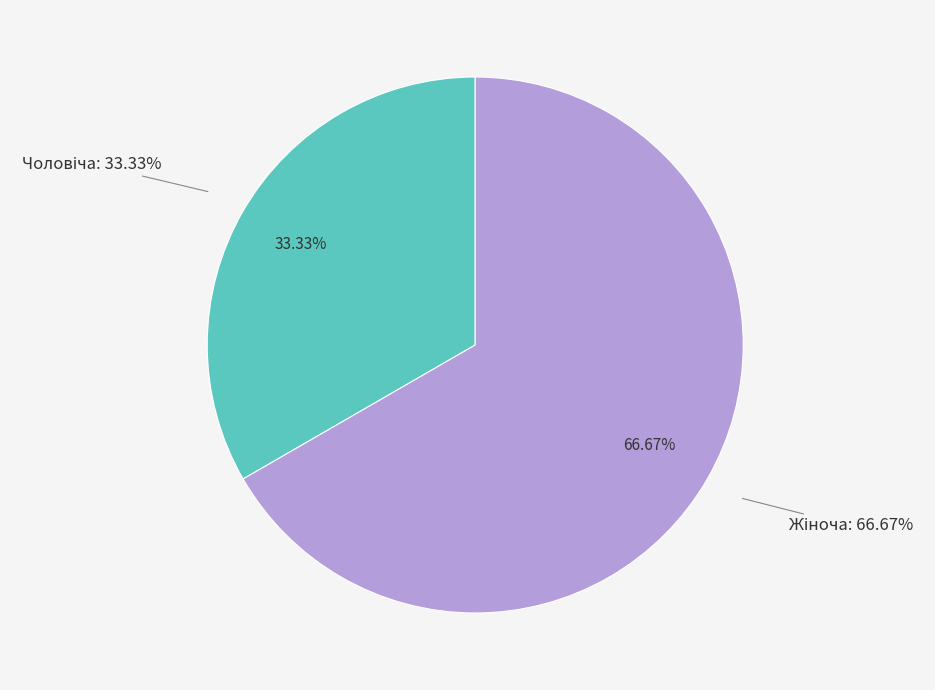

Which slice is the smallest?

Чоловіча